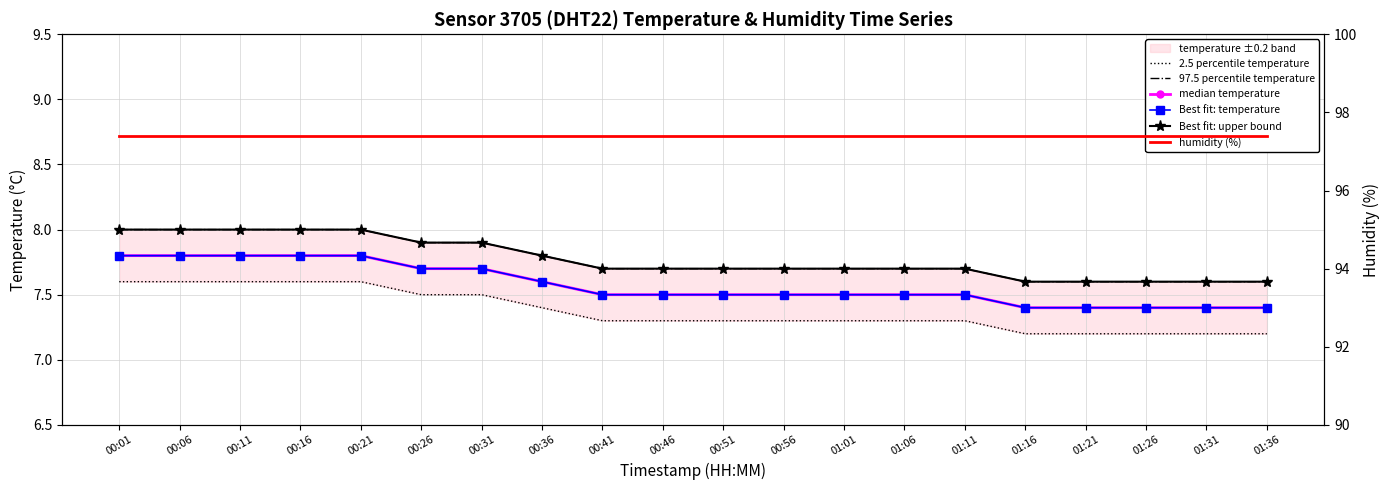

Which series has the largest total across all categories?

humidity (%)